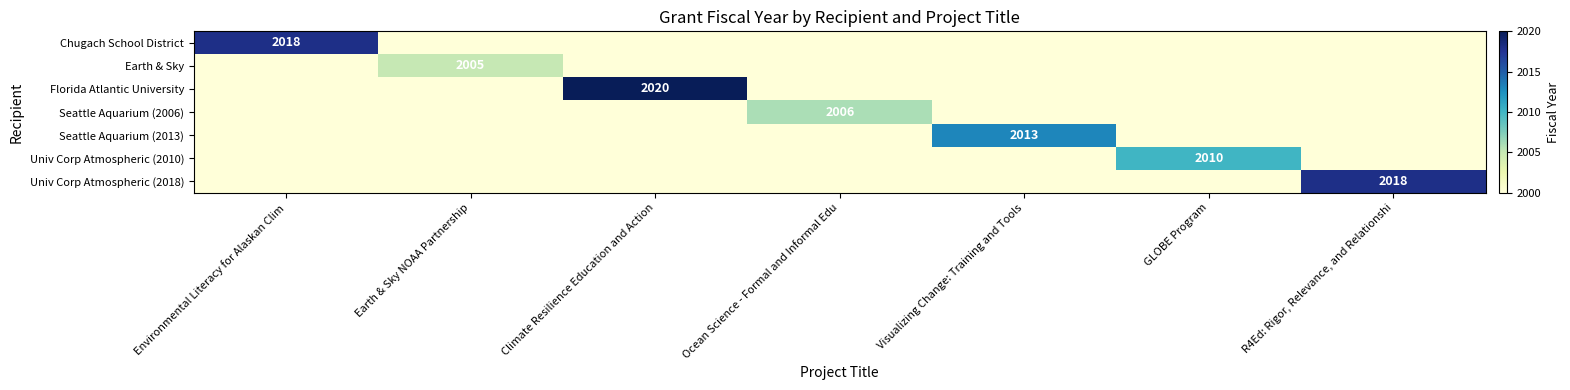

What is the lowest value of the Earth & Sky series?

2000